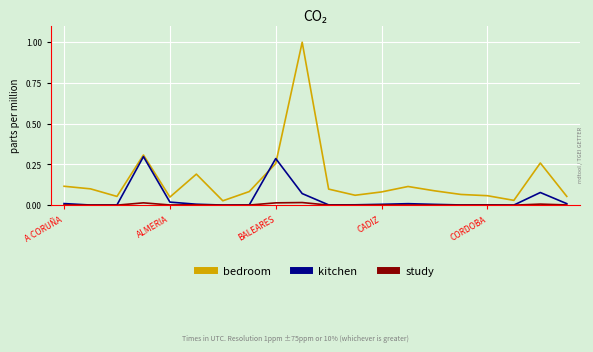

List the series in order of their overall mean, highest first.

bedroom, kitchen, study